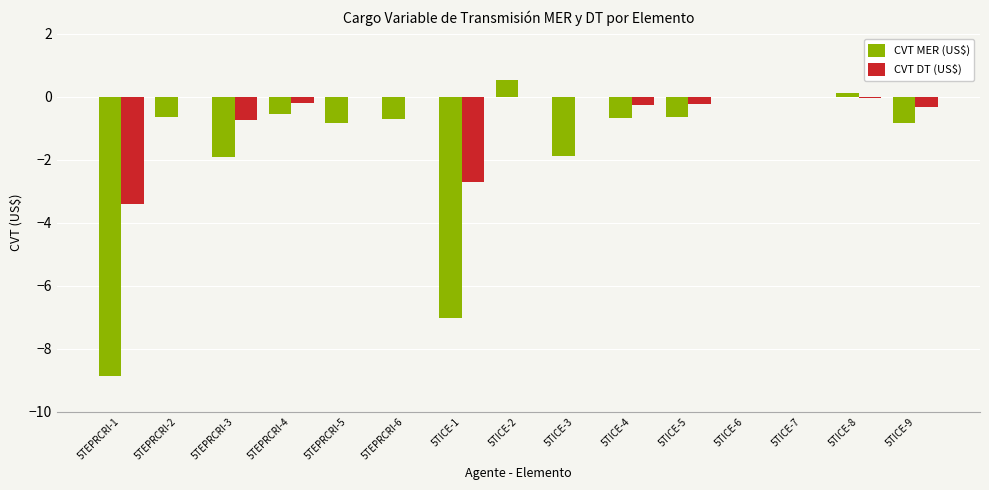

What is the maximum value shown in the chart?

0.5